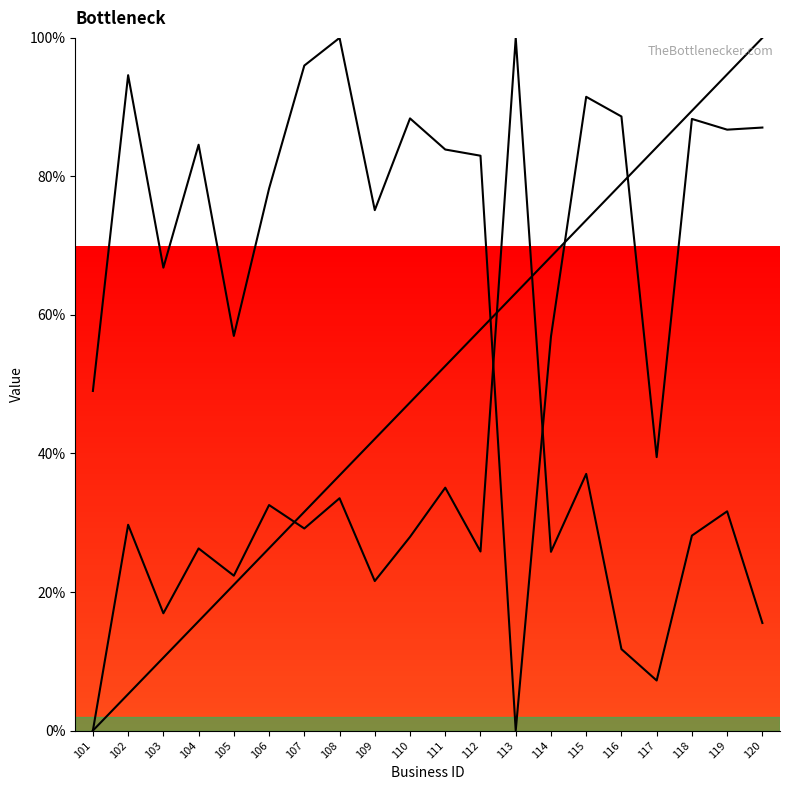

Where is the first local minimum for latitude?

103